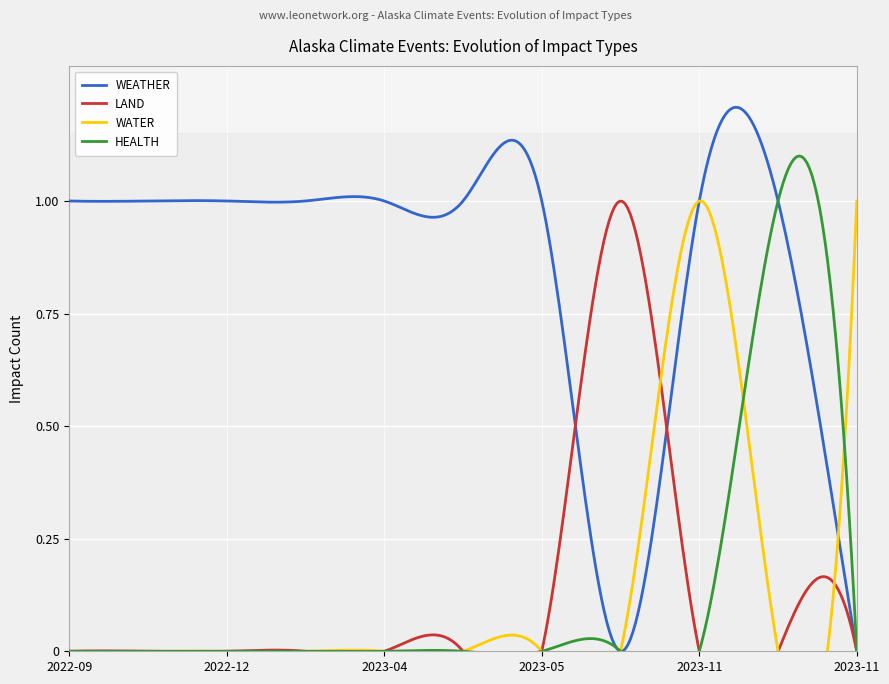

Reading left to right, transcribe all the data shown in this chart.

WEATHER: 1	1	1	1	1	1	1	0	1	1	0
LAND: 0	0	0	0	0	0	0	1	0	0	0
WATER: 0	0	0	0	0	0	0	0	1	0	1
HEALTH: 0	0	0	0	0	0	0	0	0	1	0